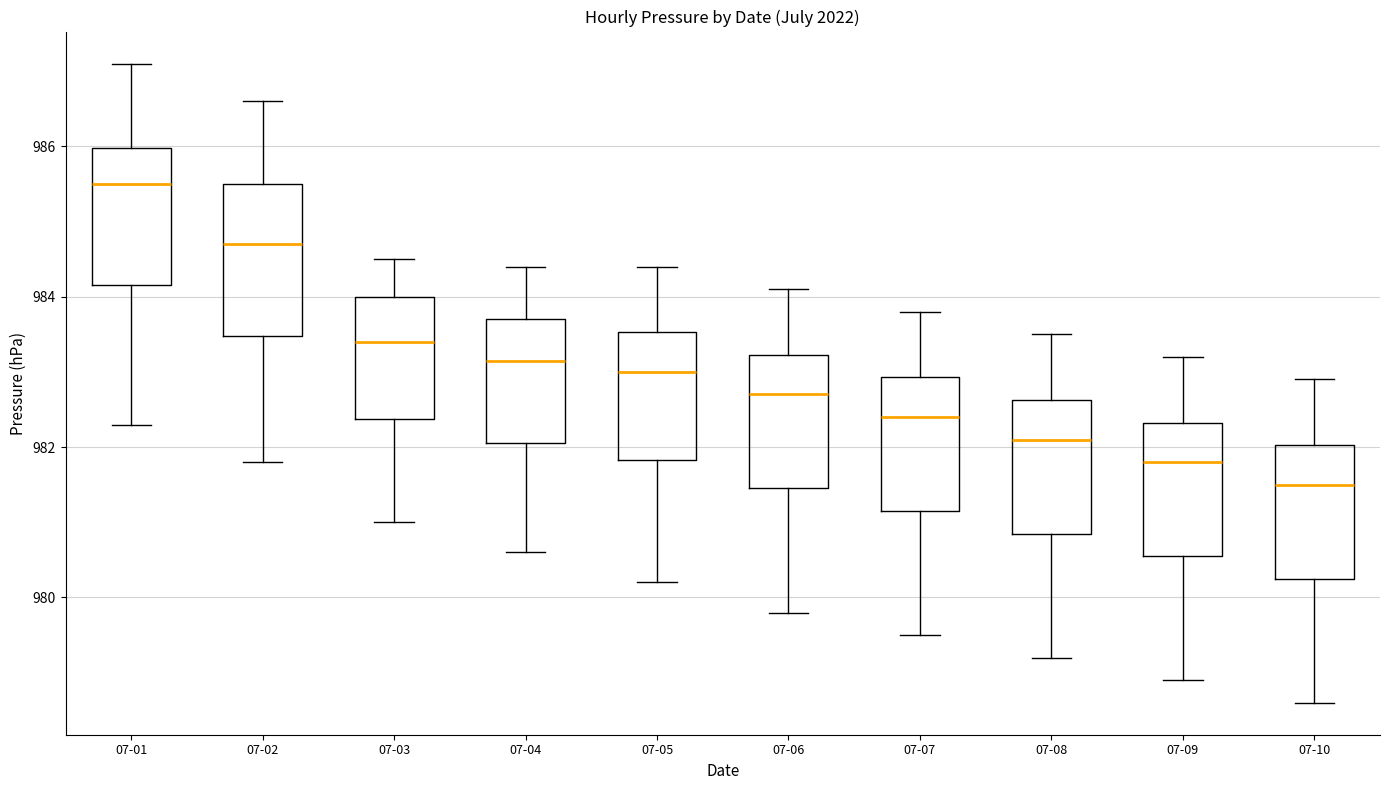

Which box is the tallest, from its lower edge to its upper edge?

07-02